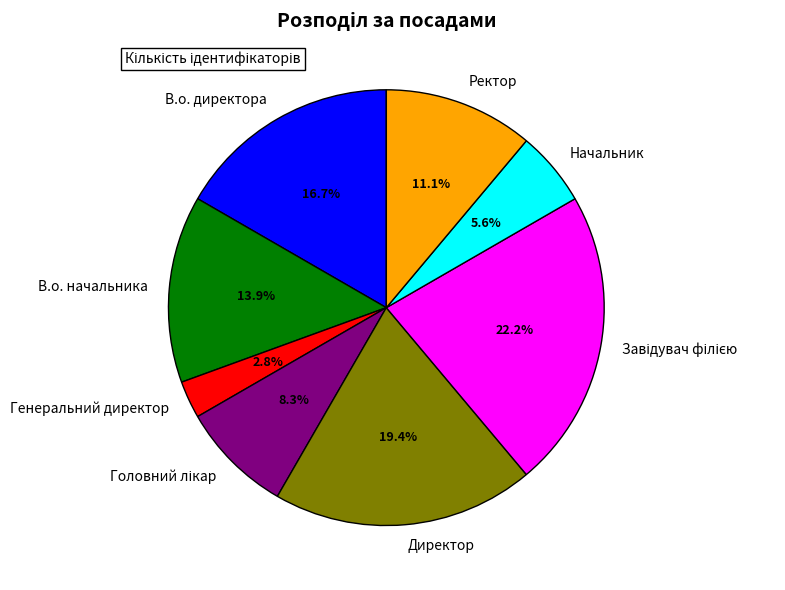

How many slices are in this pie chart?

8